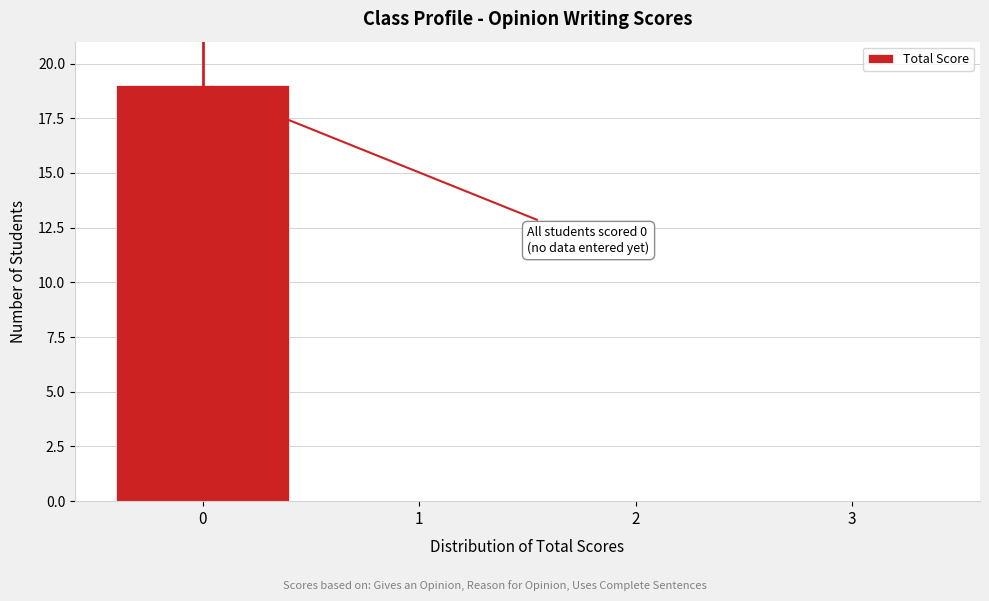

Which range on the x-axis has the tallest bar?

-0.5 to 0.5